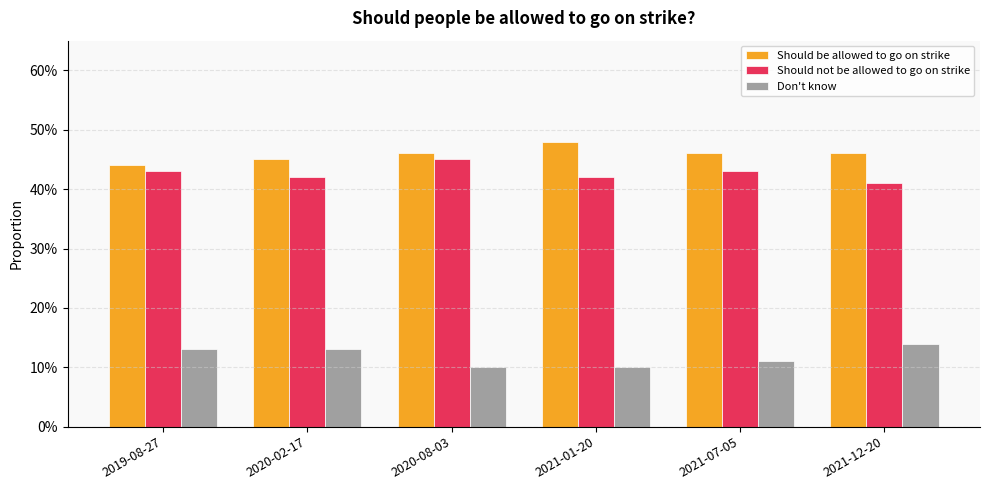

At which category is the sum across all series the highest?

2020-08-03